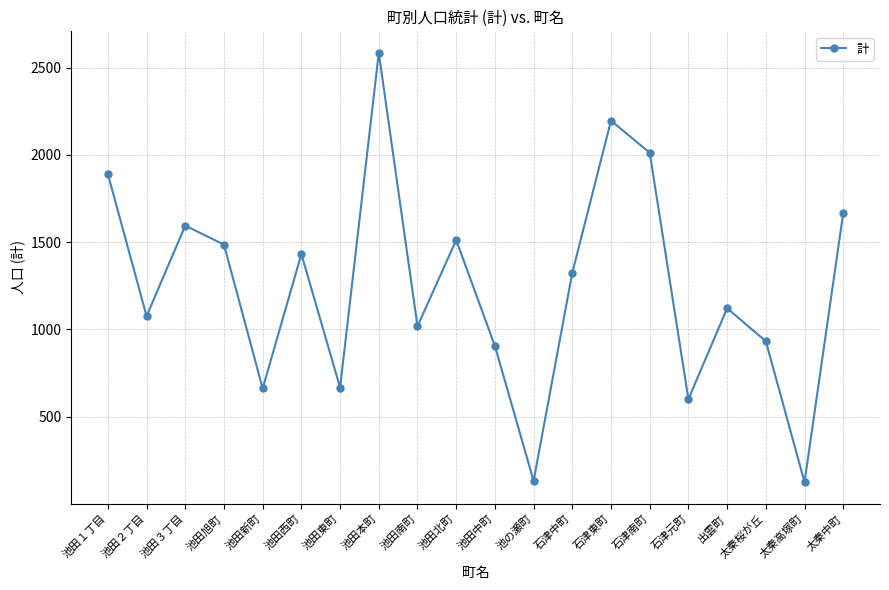

What is the ratio of the value at 石津南町 to the value at 池の瀬町?

15.4